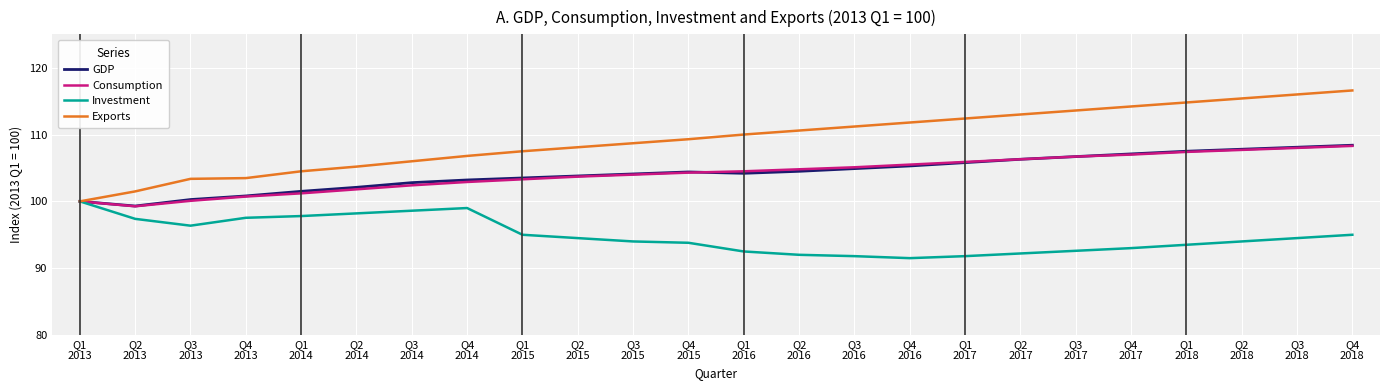

Which series has the largest range (max minus min)?

Exports